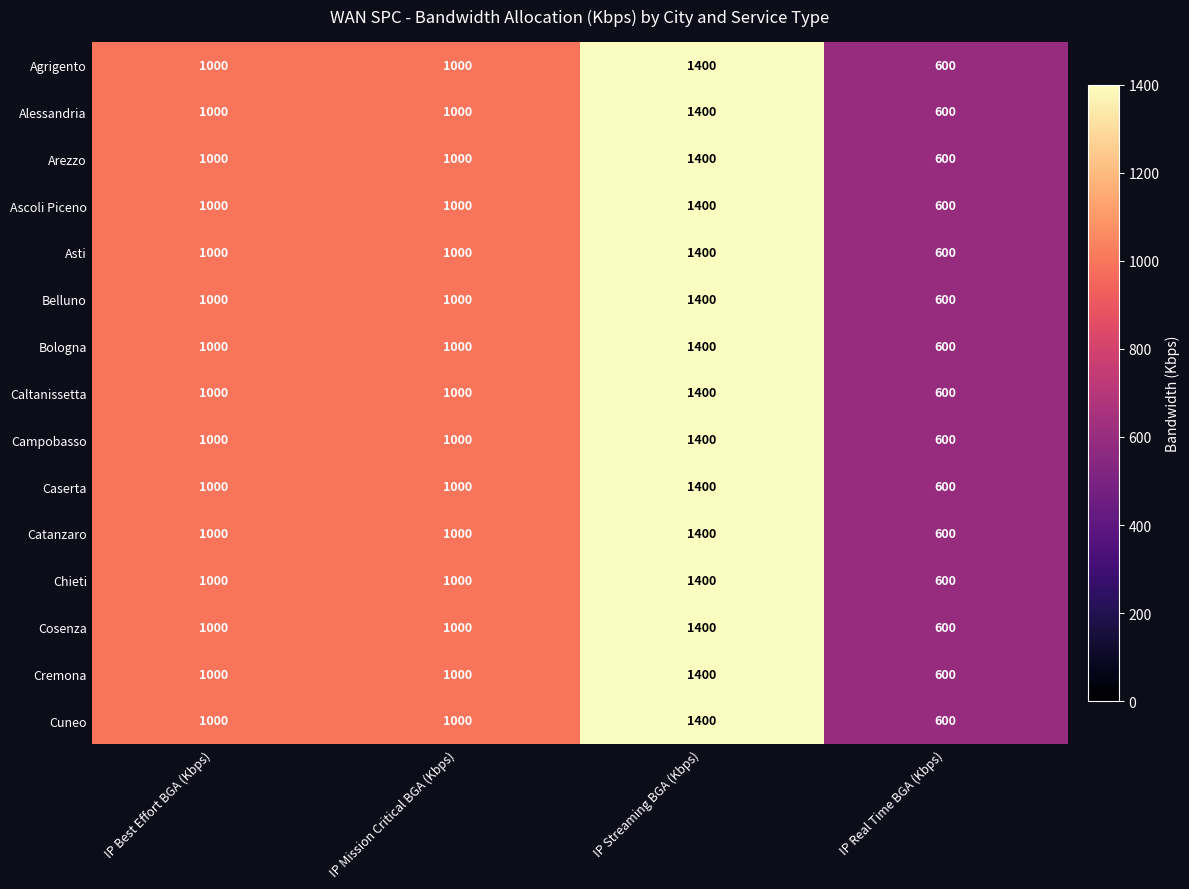

Which category has the highest value across all series?

IP Streaming BGA (Kbps)